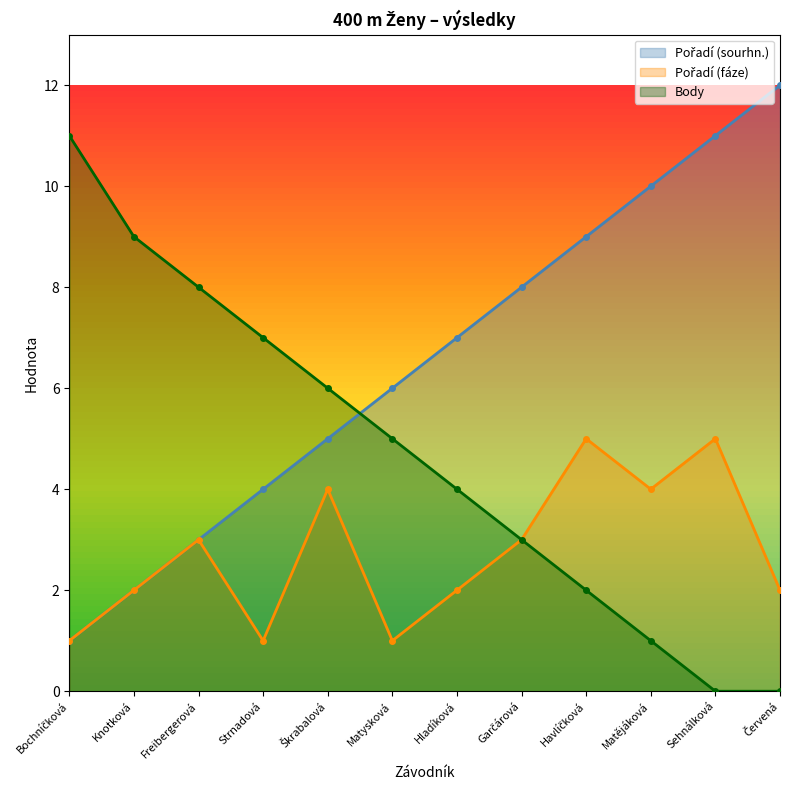

Which series has the widest spread of values?

Pořadí (sourhn.)